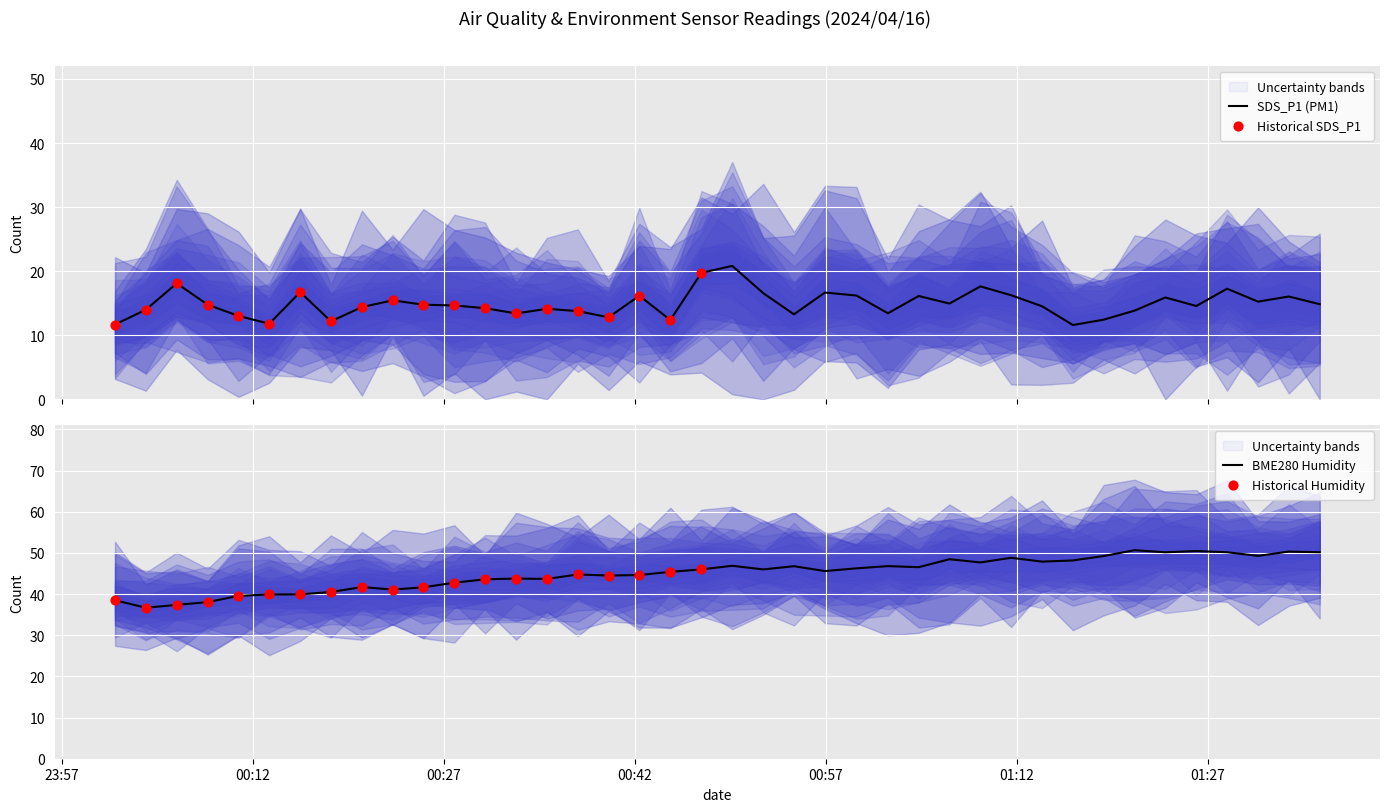

Which series has the widest spread of Y values?

BME280_humidity